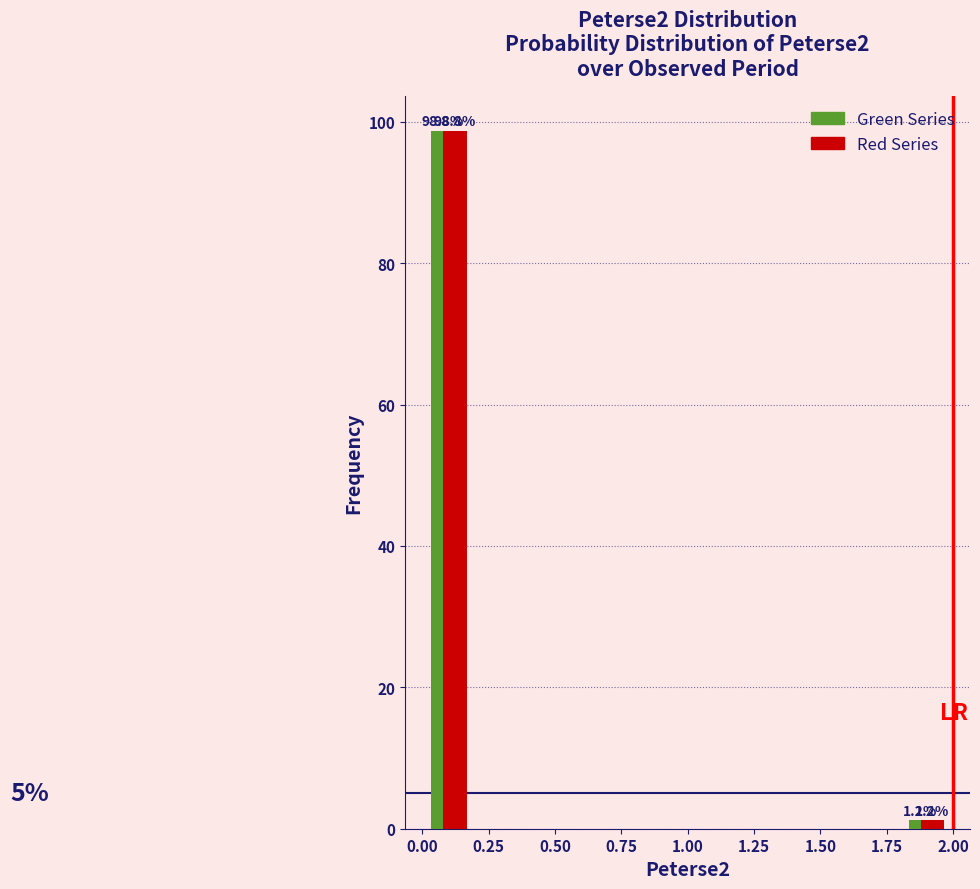

In the Green Series series, which range on the x-axis has the tallest bar?

0.0 to 0.2